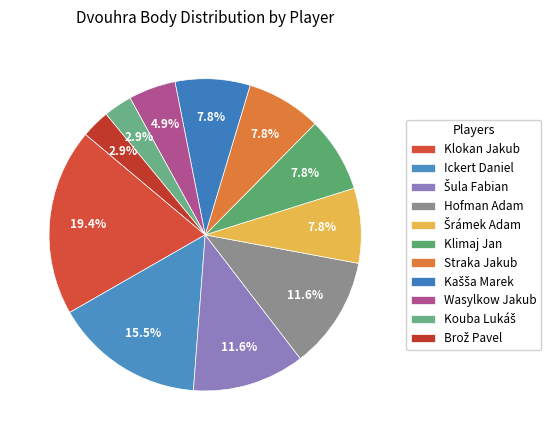

Count the number of slices in the pie.

11